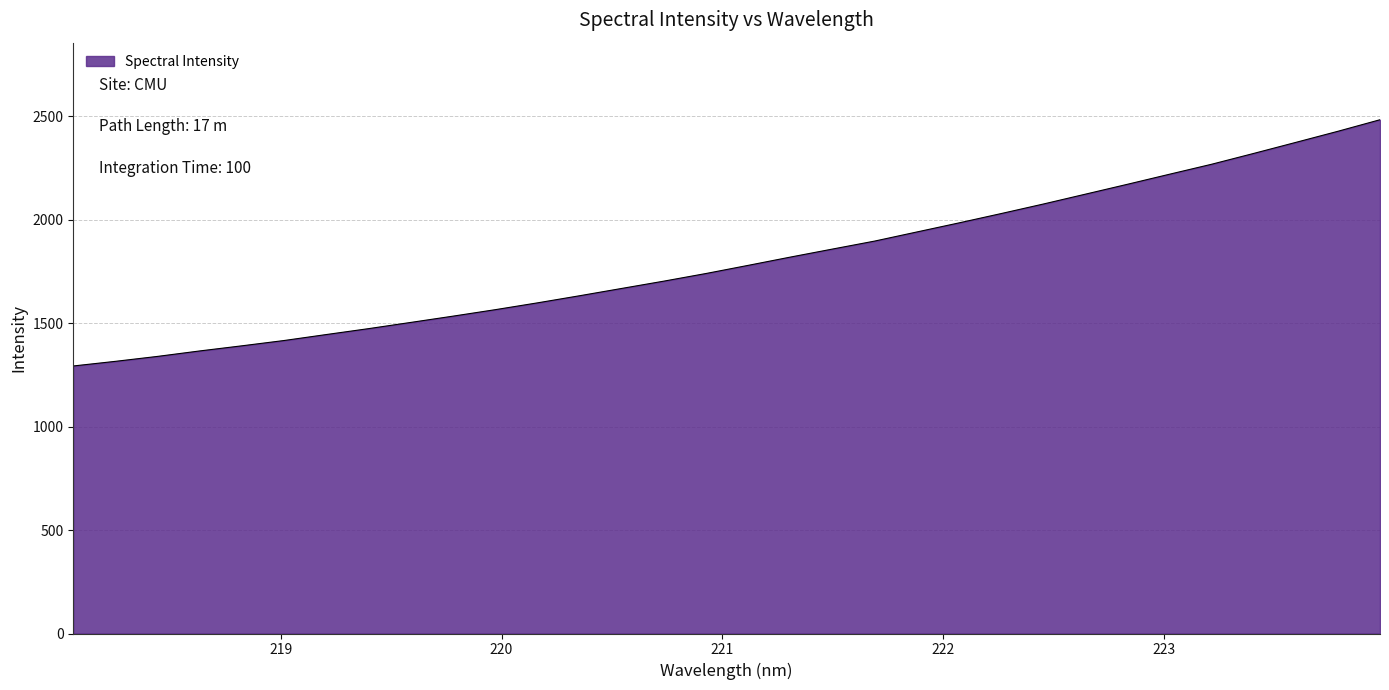

What is the minimum value shown in the chart?

1293.2